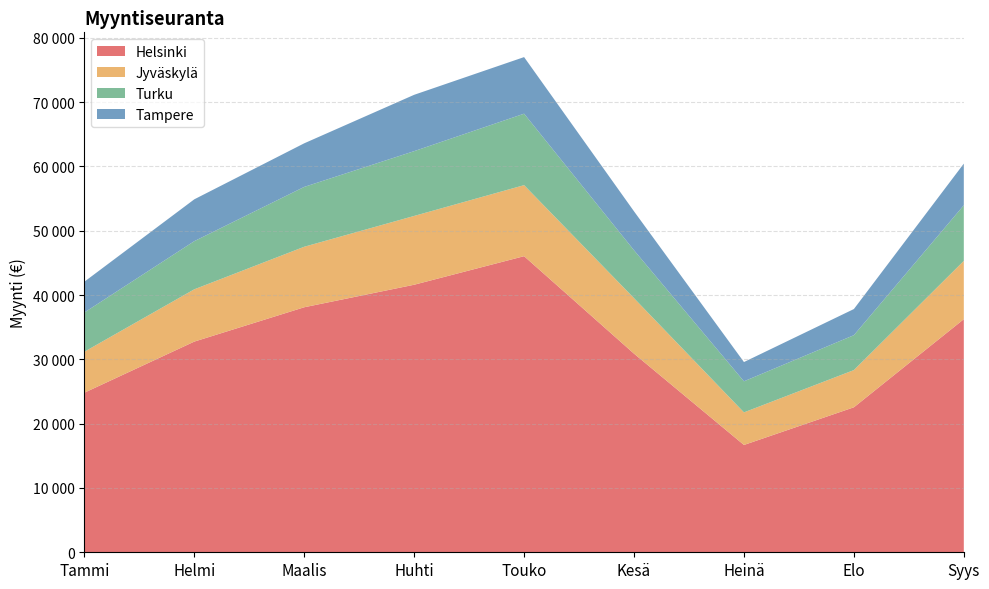

Reading left to right, what are all the values shown in this chart?

Helsinki: 24816	32764	38103	41606	46047	30888	16689	22547	36250
Jyväskylä: 6369	8130	9409	10698	11044	8626	5066	5785	9064
Turku: 6104	7489	9307	10076	11114	7450	4833	5429	8652
Tampere: 4788	6505	6780	8761	8801	6055	2994	4064	6474